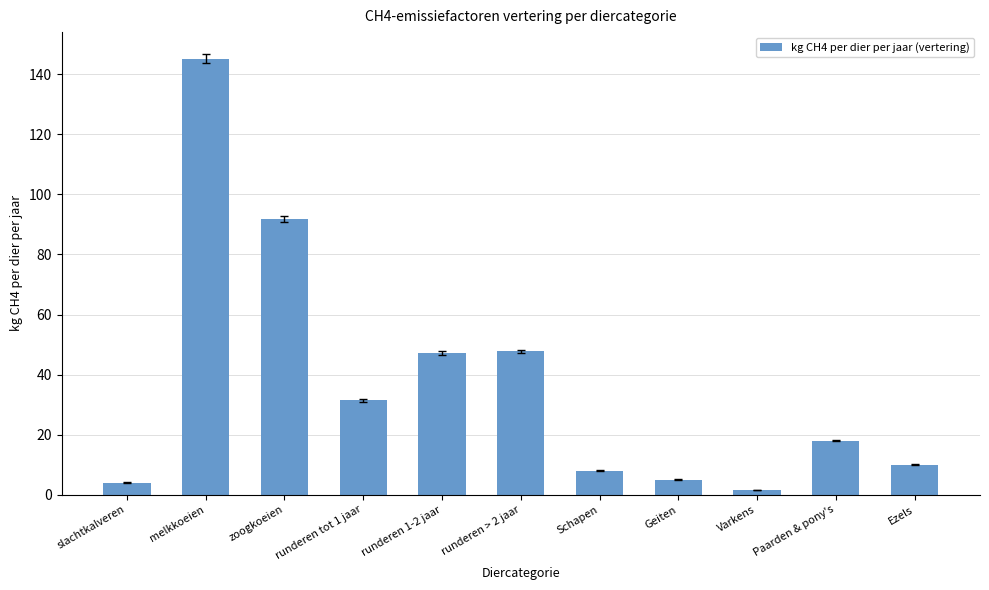

Where does the data first go above 18?

melkkoeien